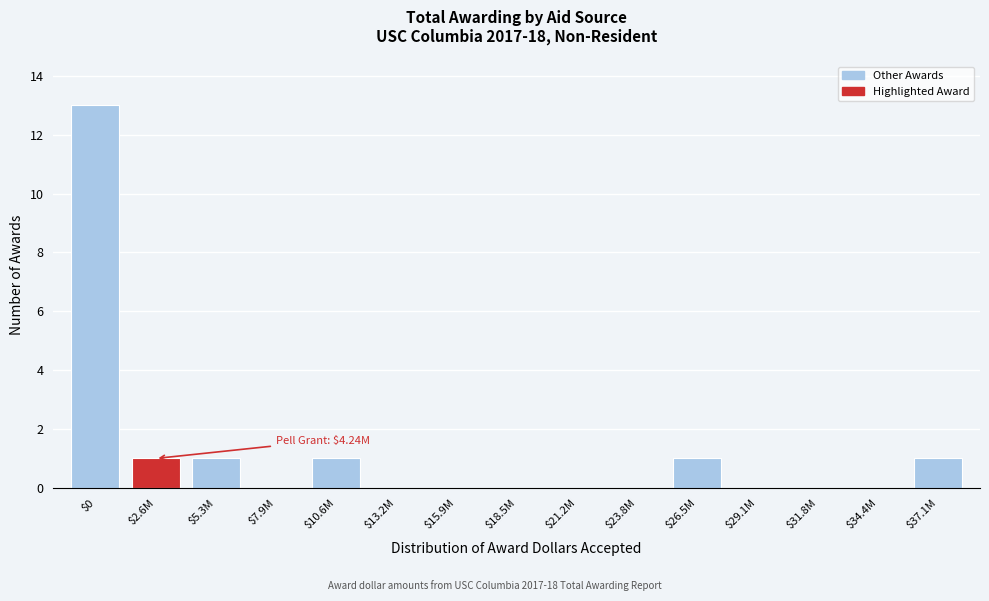

What is the maximum value shown in the chart?

13